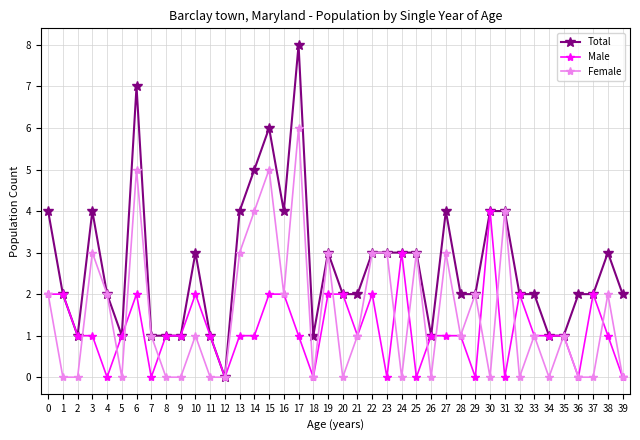

Is it true that Total equals 2 at 33?

True